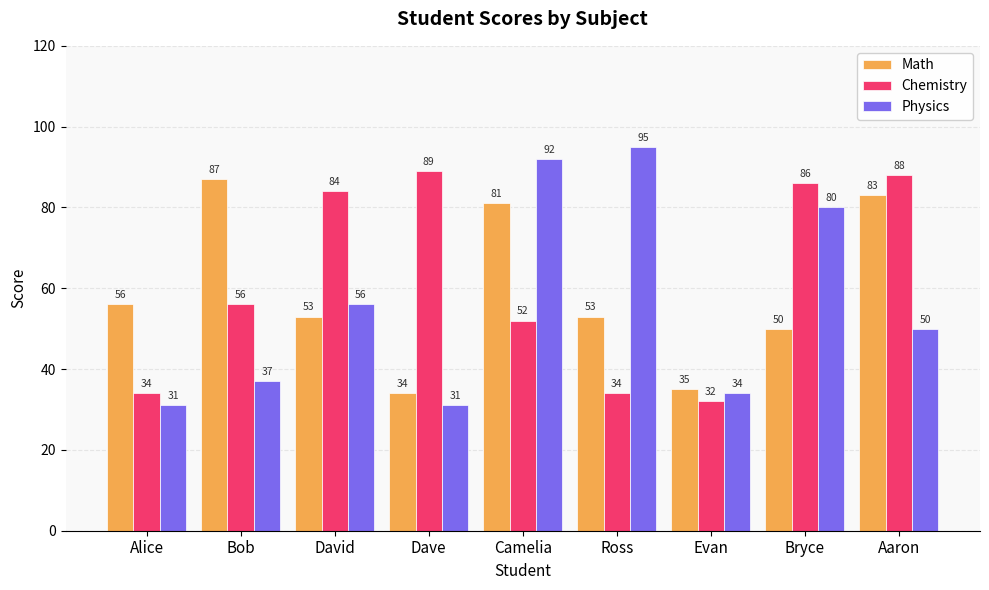

Rank the series at Alice from highest to lowest value.

Math, Chemistry, Physics